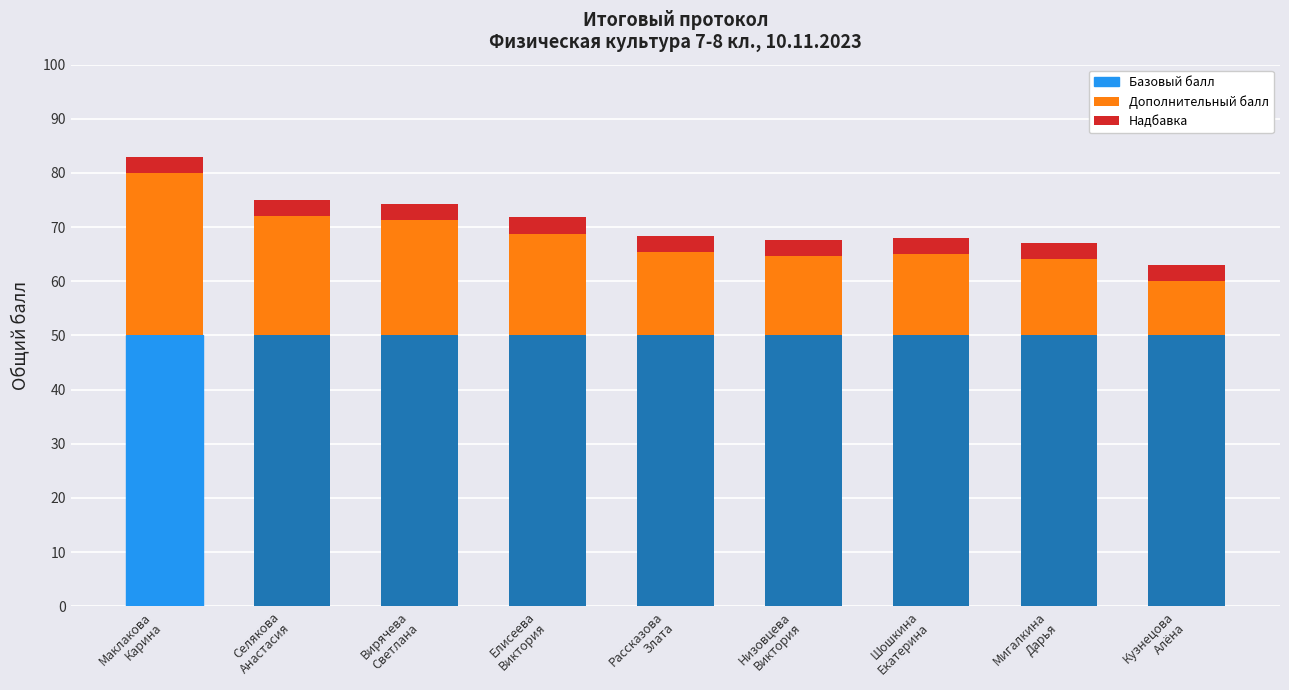

What is the maximum value for Базовый балл?

50.0